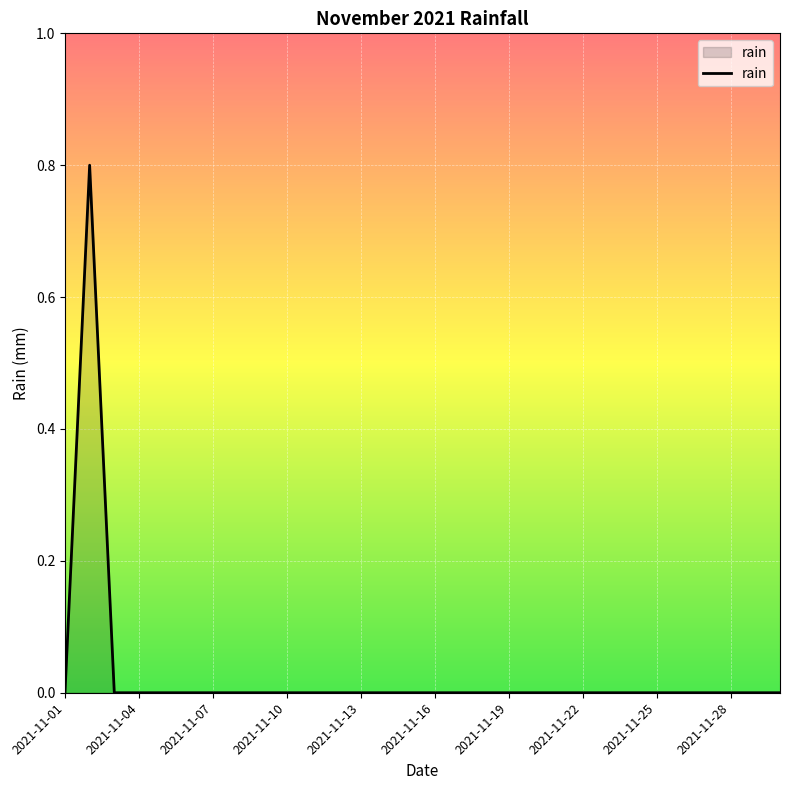

What is the maximum value shown in the chart?

0.8